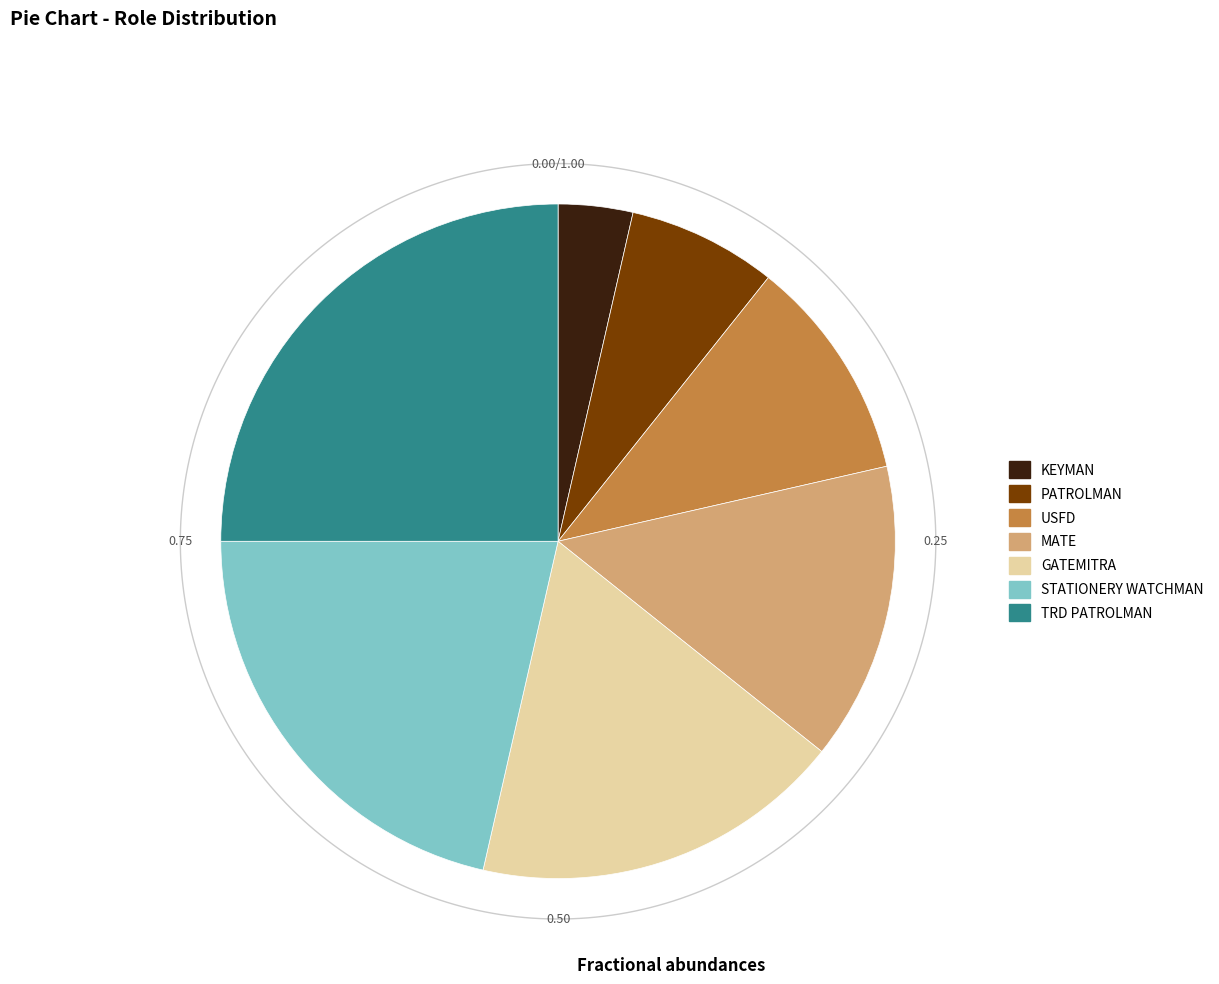

Is there a majority slice in this chart?

No